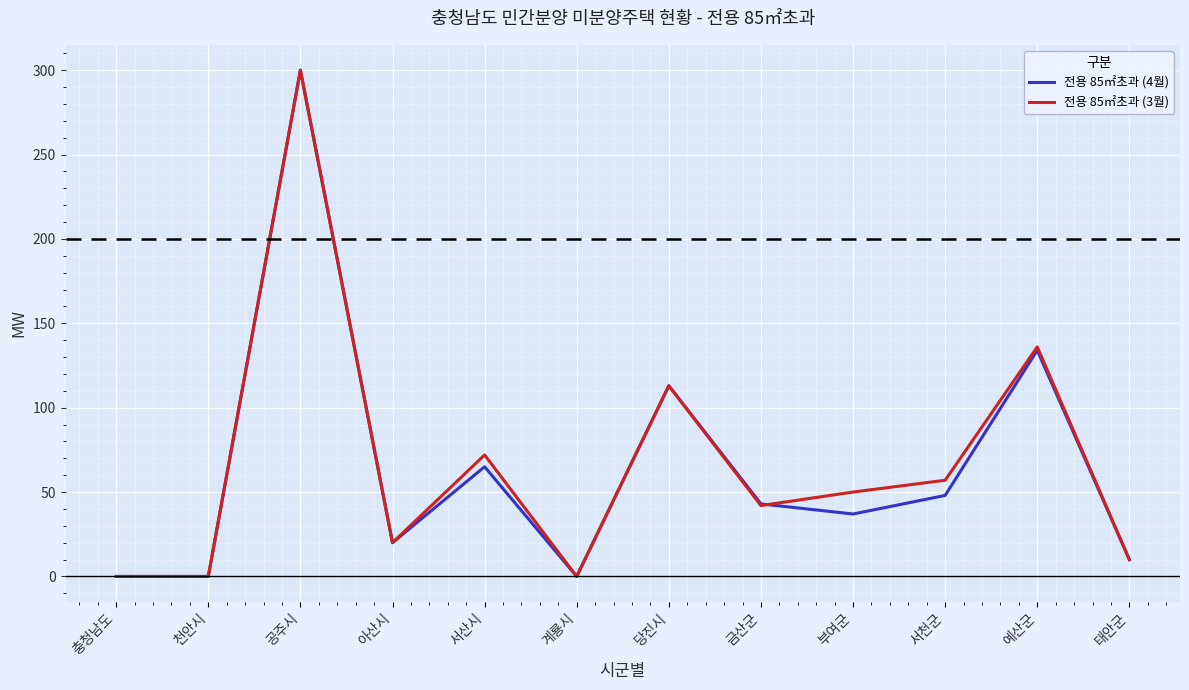

What is the total value across all series at 당진시?

226